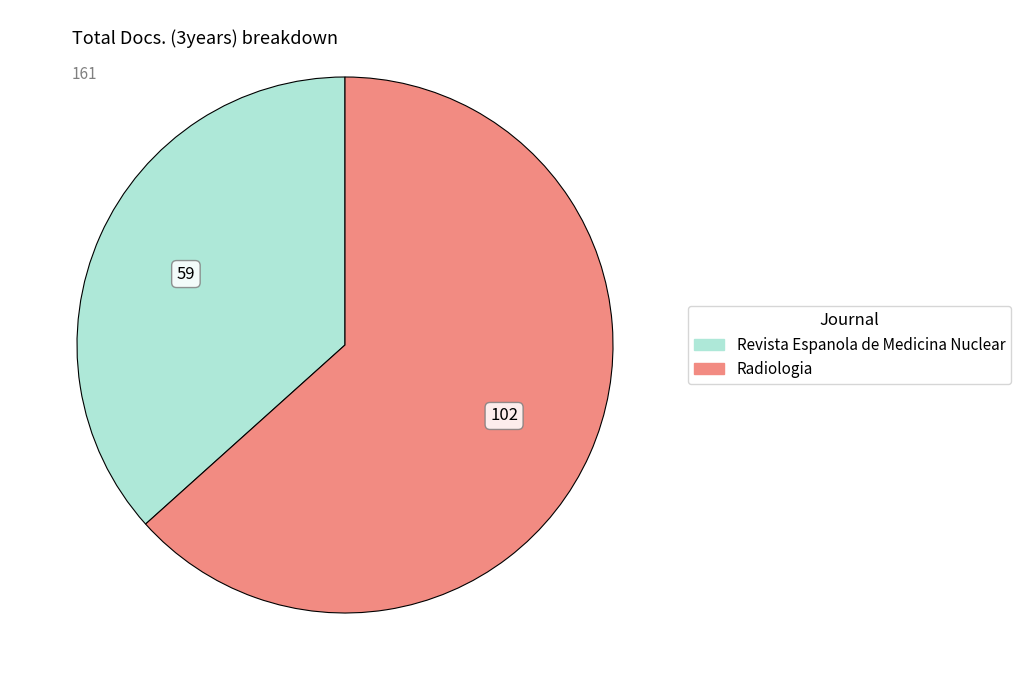

Does Radiologia represent more than half of the total?

Yes